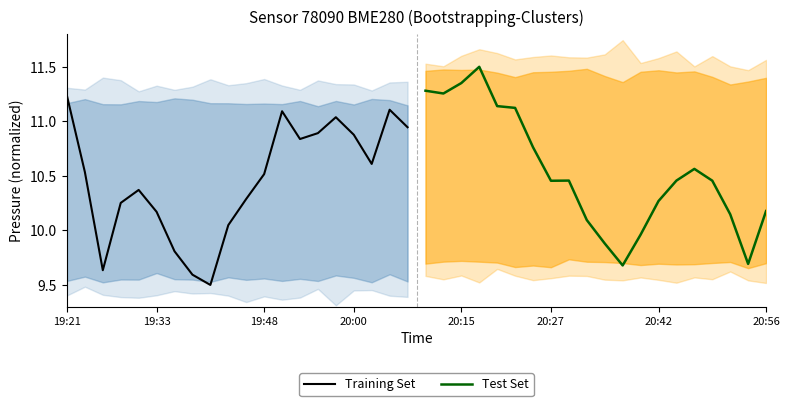

How many values in the Training Set series exceed 10?

16